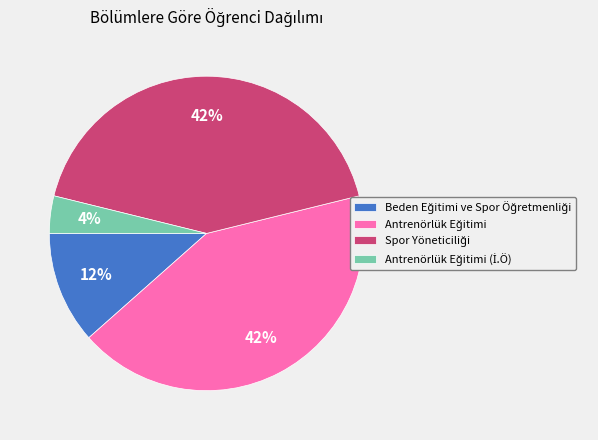

Is there any slice that represents more than half of the pie?

No